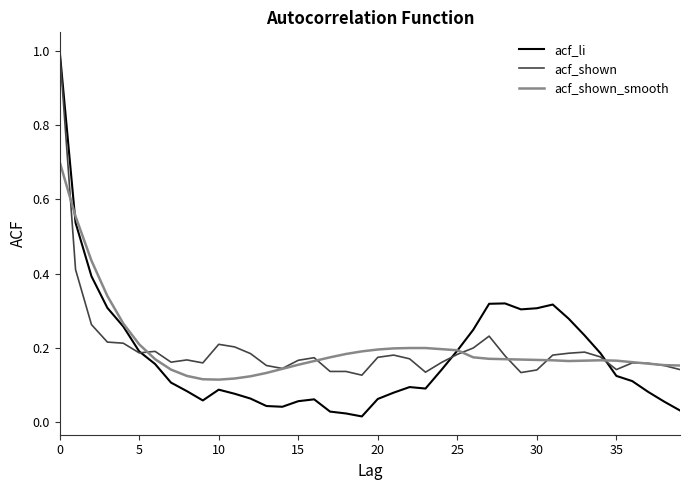

Count the number of data series in this chart.

3